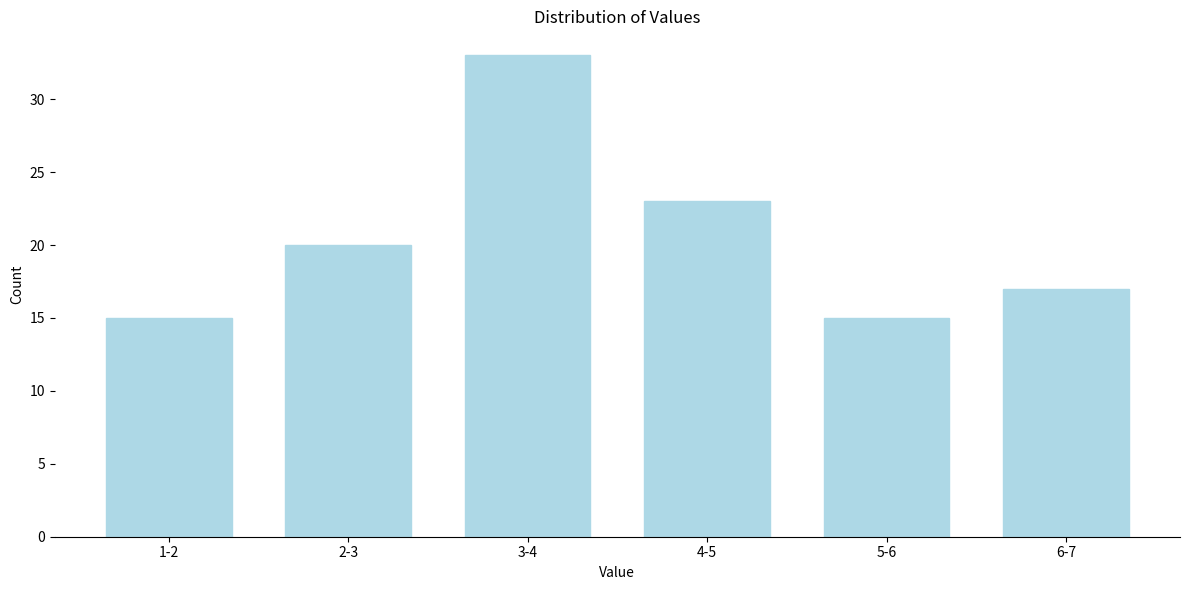

Reading right to left, extract all data points from this chart.

17	15	23	33	20	15